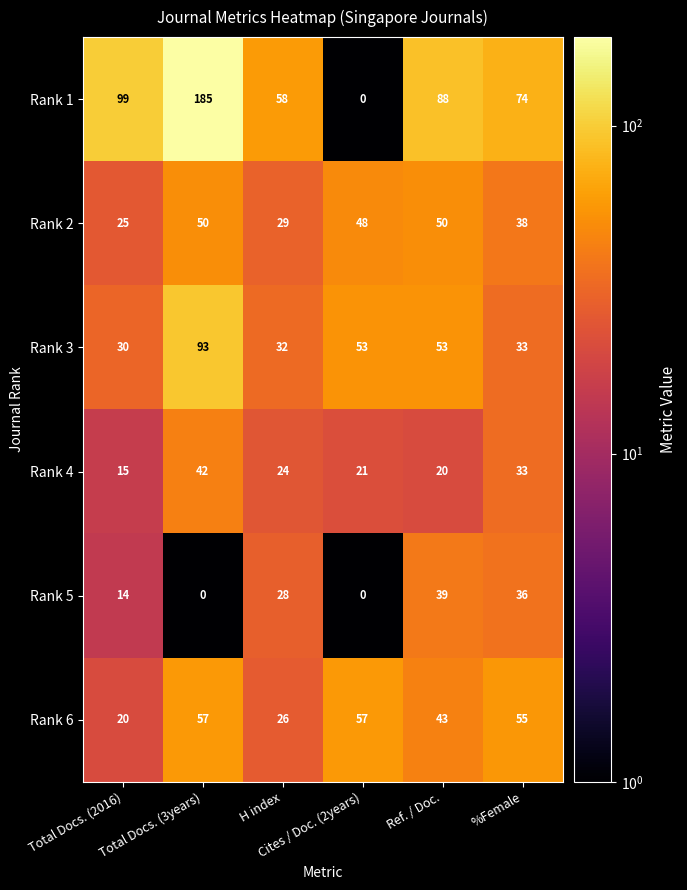

At how many categories does at least one series exceed 16?

6